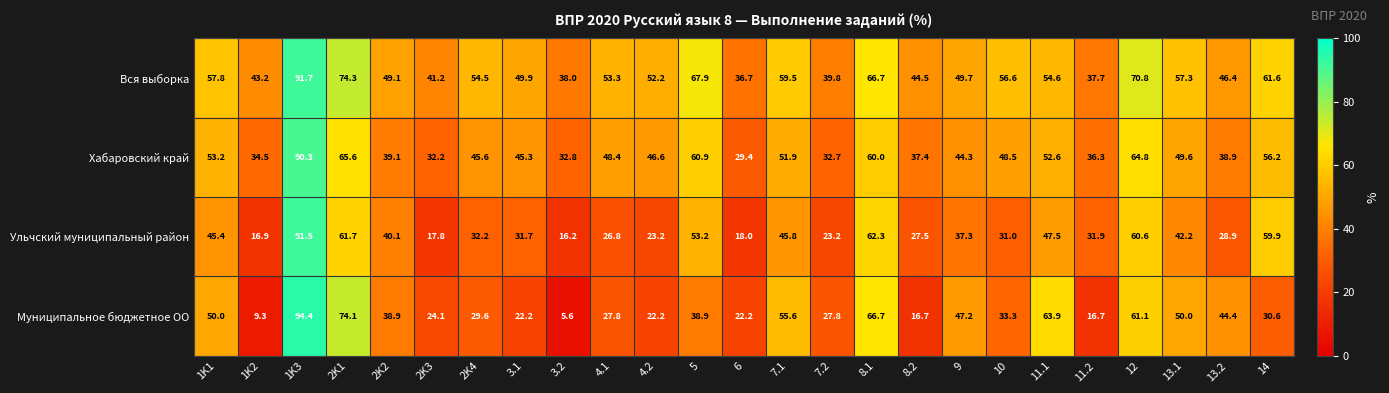

What is the total value across all series at 1K1?

206.4